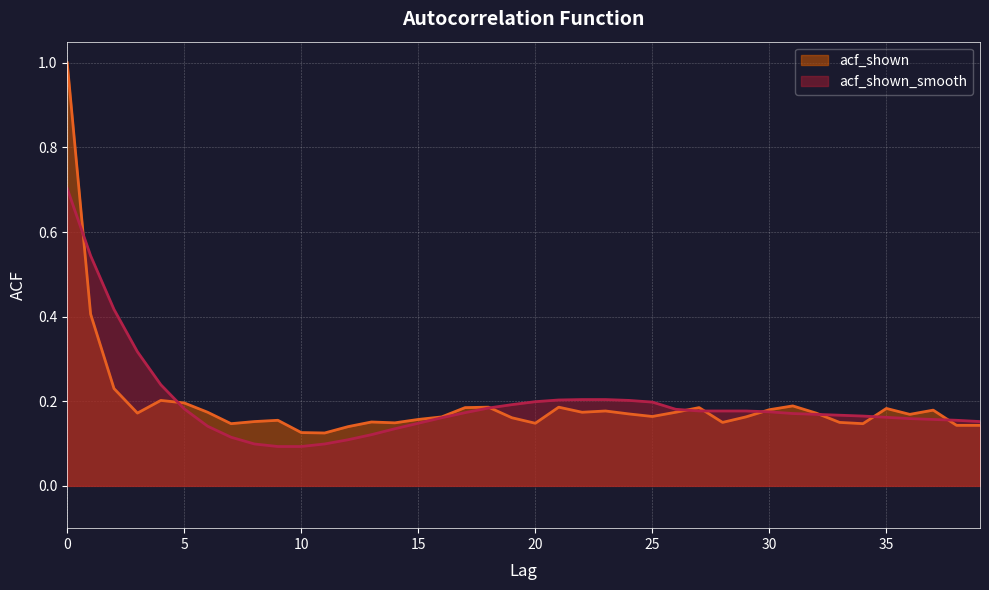

Is it true that acf_shown equals 0.3 at 4?

False